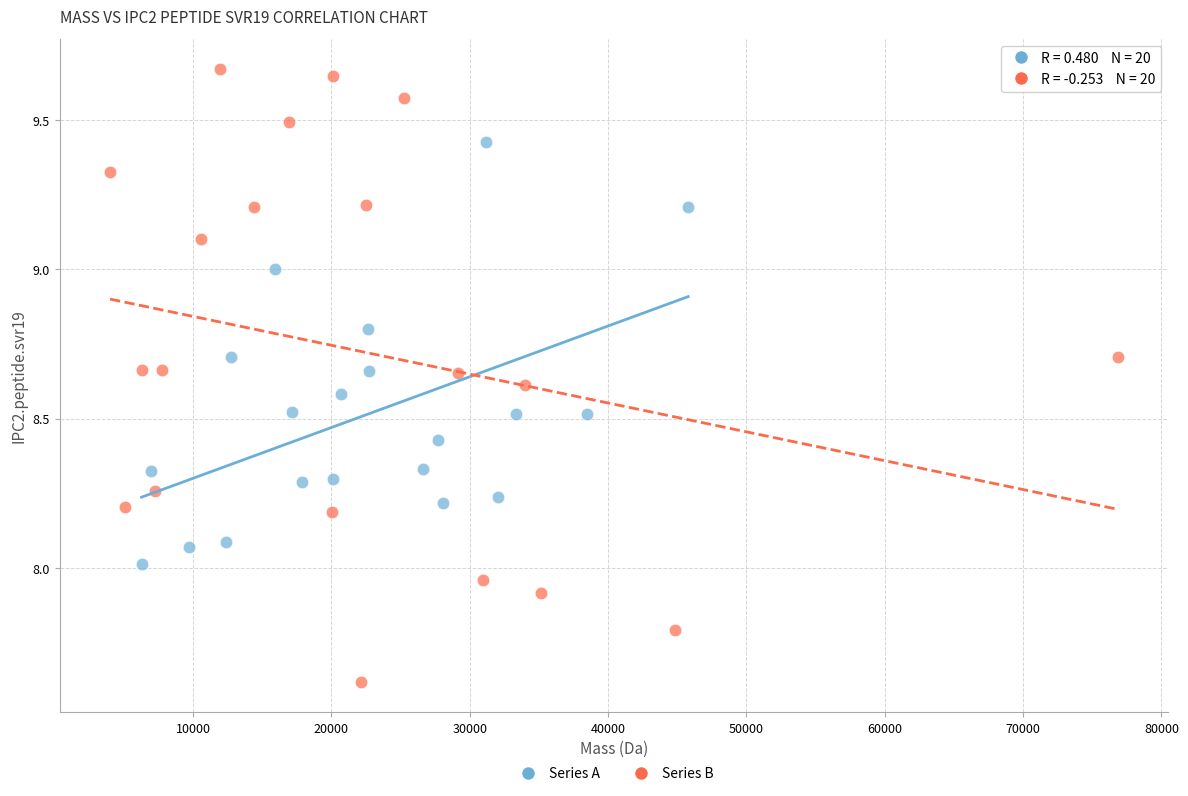

Which series has the largest Y range (max minus min)?

Series B